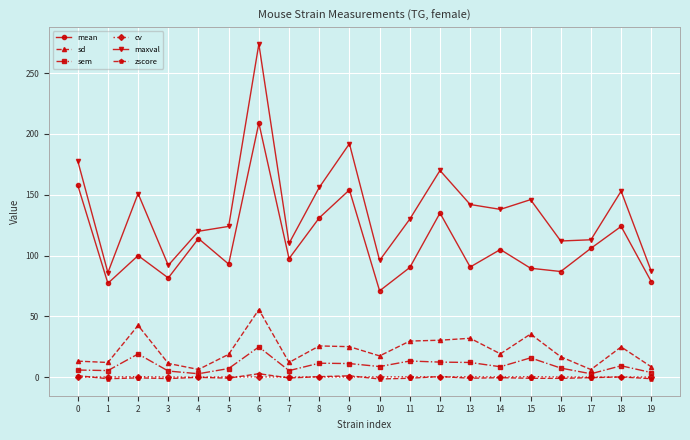

True or false: sd has a value of 10.8 at 11.

False